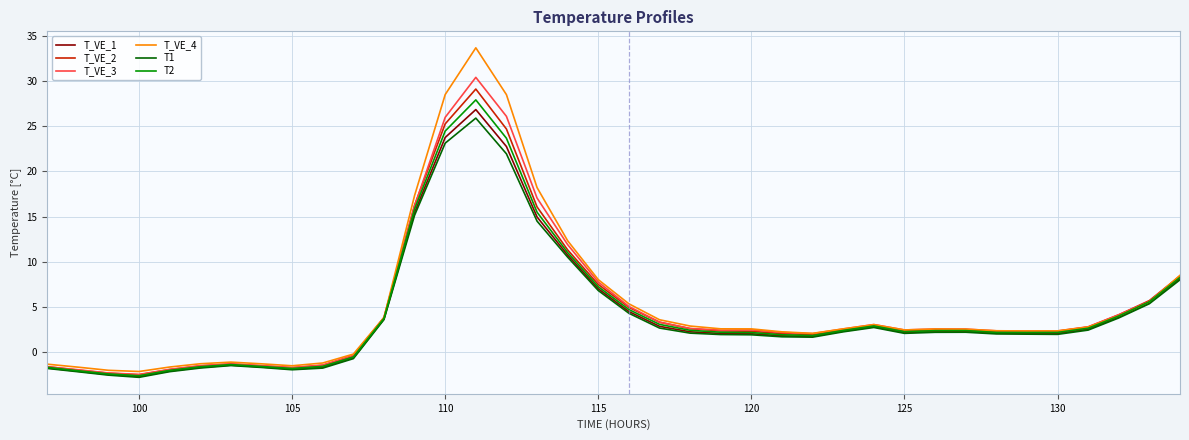

At how many categories does at least one series exceed 9?

6